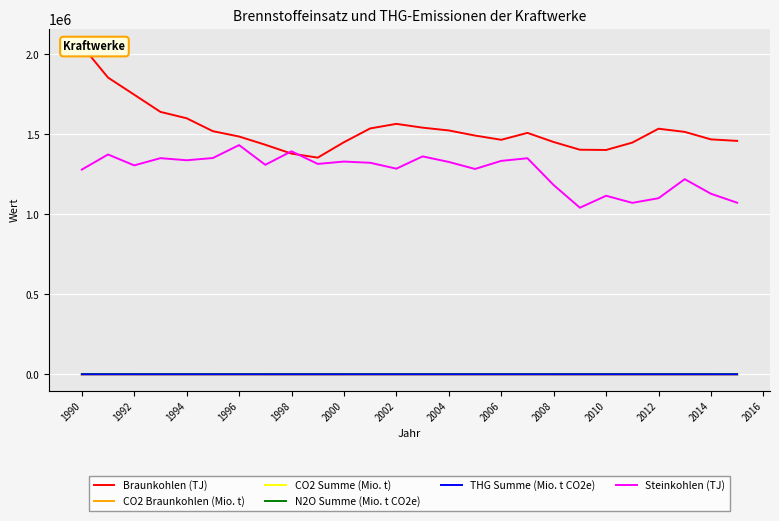

What is the minimum value for CO2 Summe (Mio. t)?

301.4